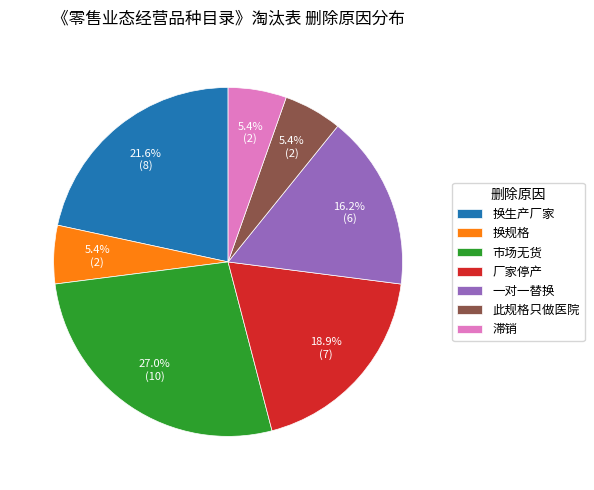

To the nearest percent, what is the difference between the largest and smallest slice percentages?

22%